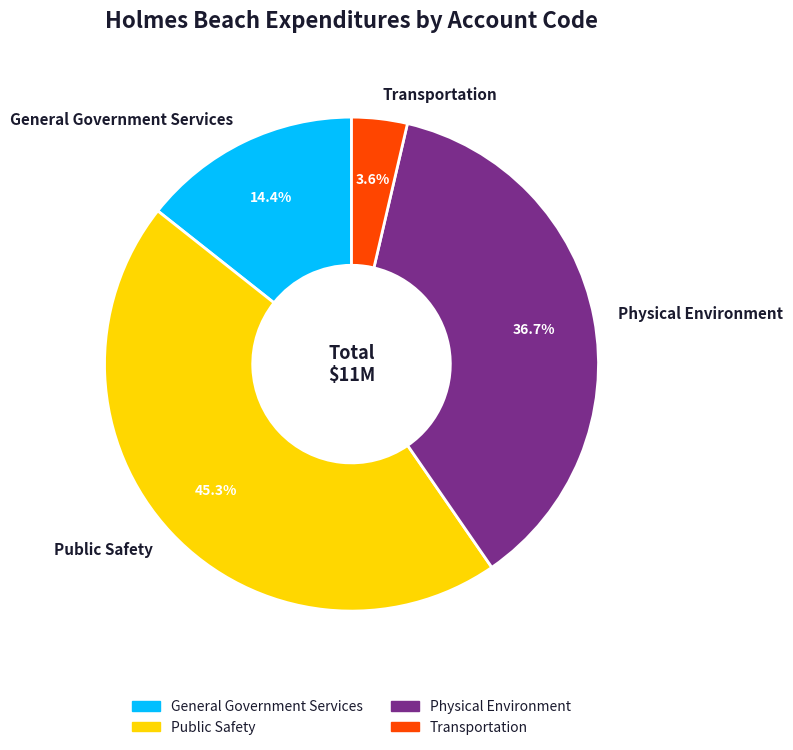

How many slices are in this pie chart?

4